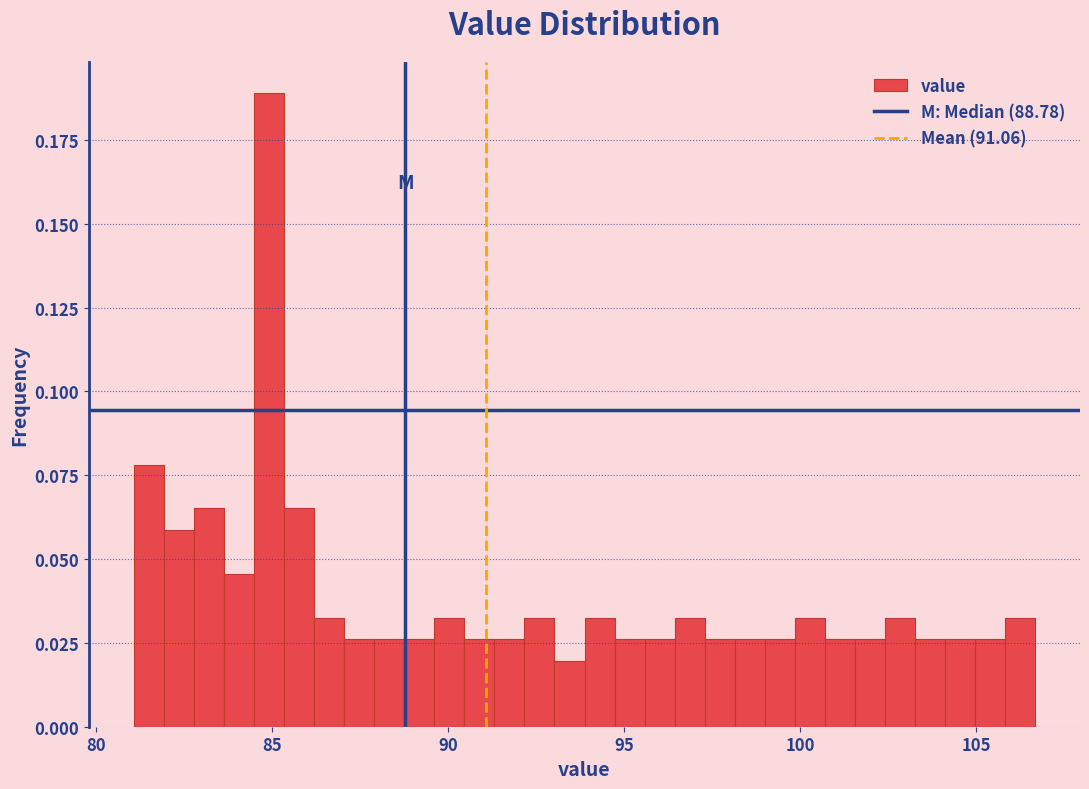

Read against the x-axis, roughly where is the centre of the tallest bar?

85.0